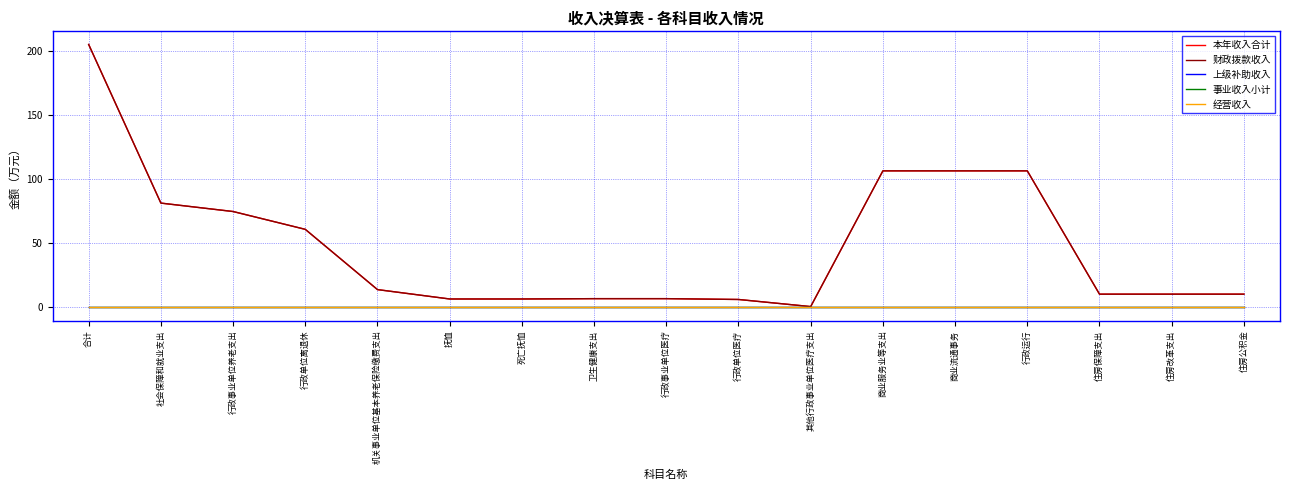

Does the chart display data point markers on the line(s)?

No